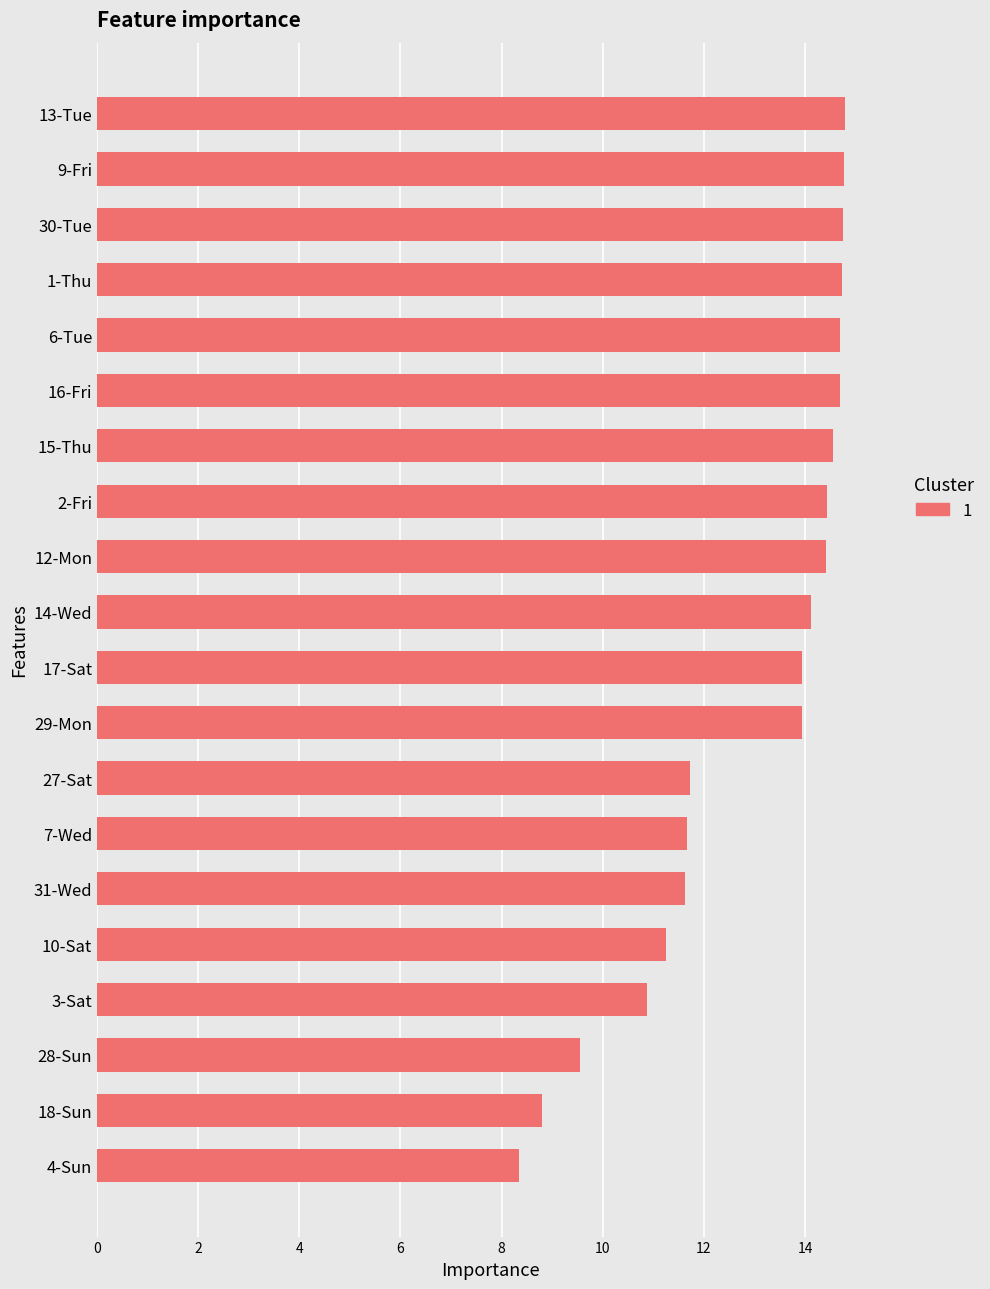

What is the difference between the values at 3-Sat and 4-Sun?

2.5